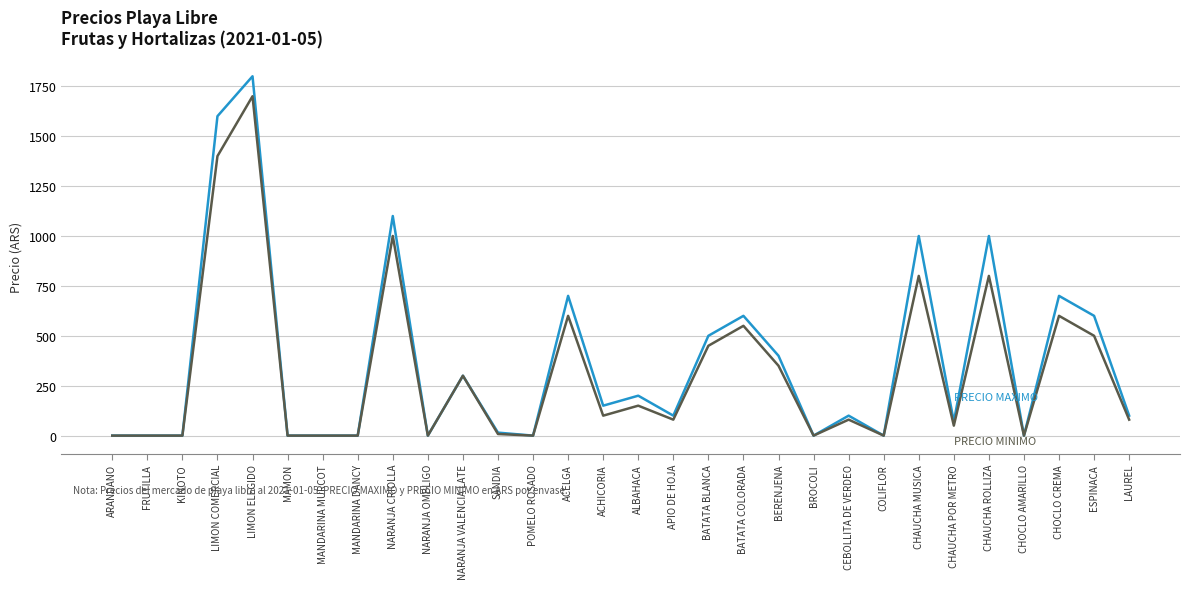

What is the maximum value shown in the chart?

1800